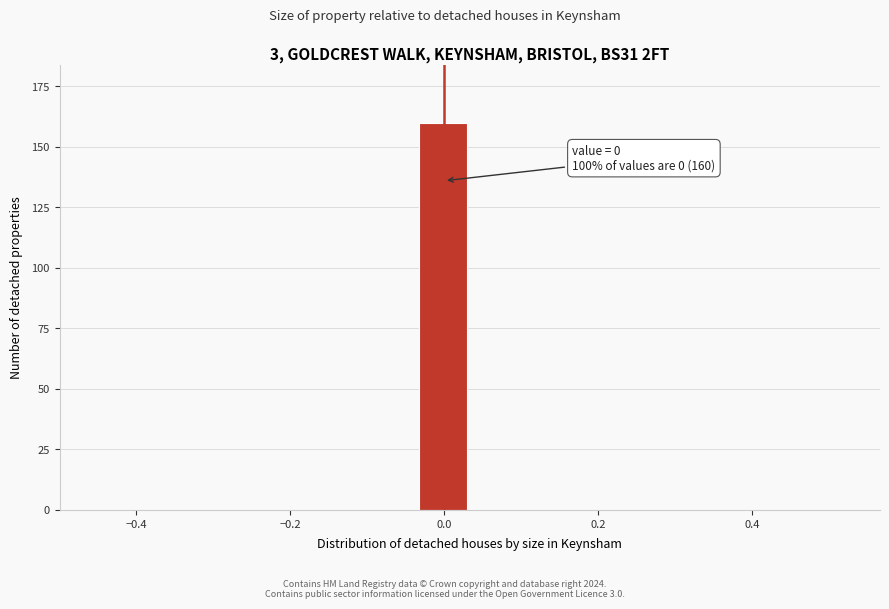

Read against the x-axis, roughly where is the centre of the tallest bar?

0.00